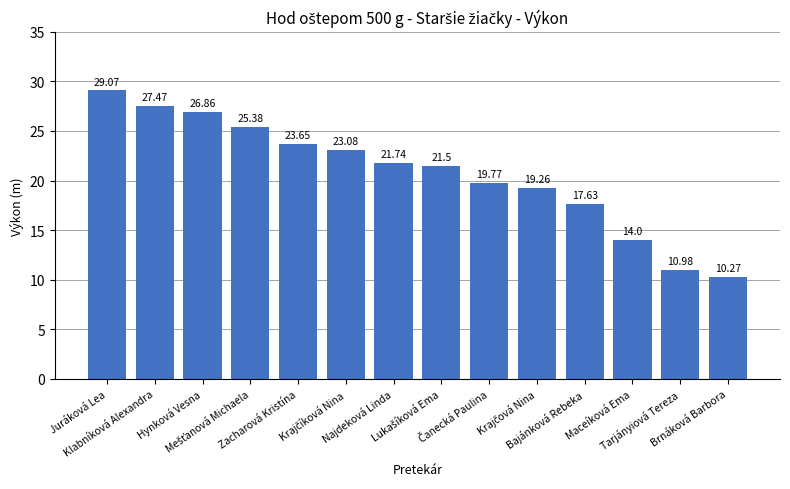

How many bars are there in total?

14